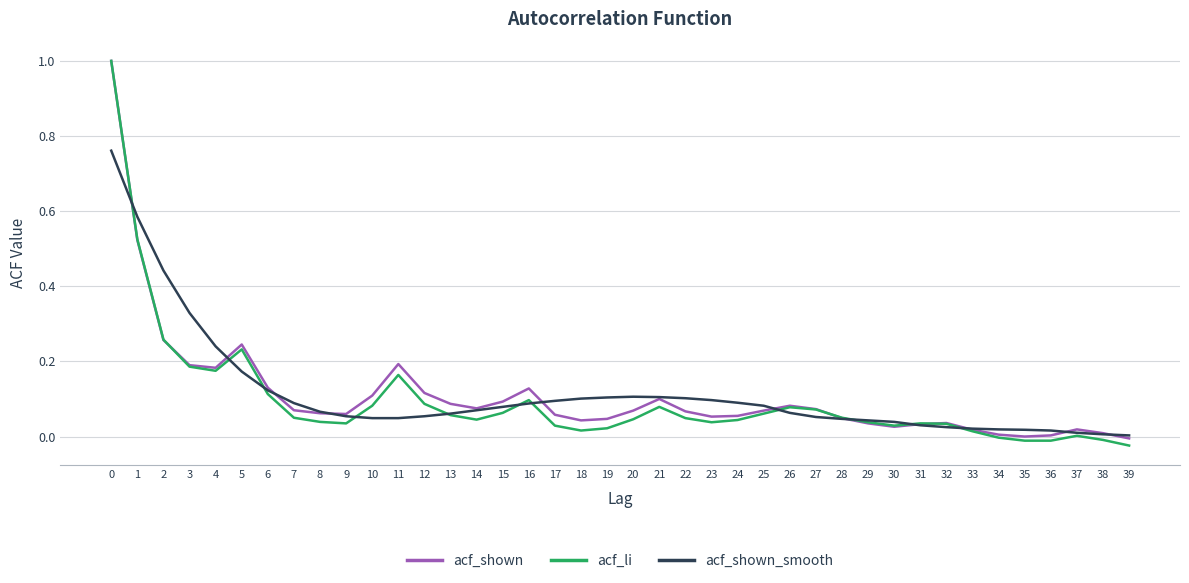

True or false: acf_li has more than 0 interior local peaks.

True